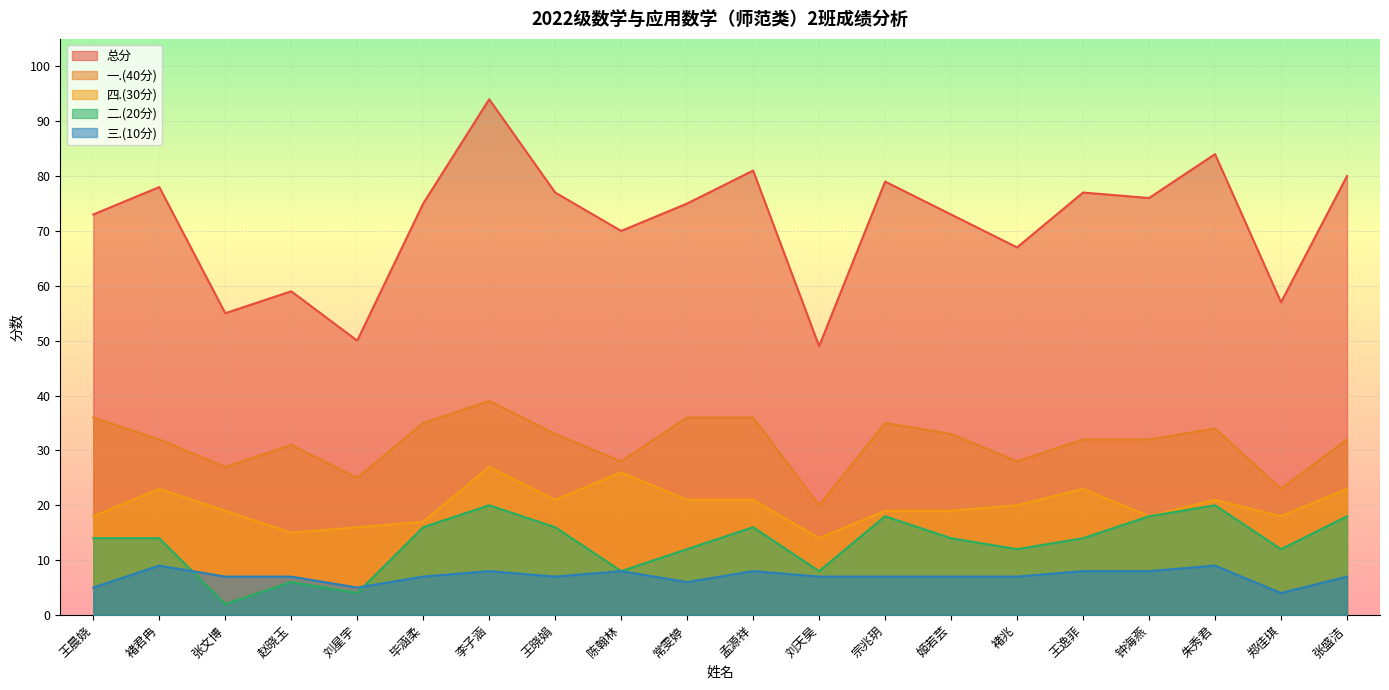

Where is 四.(30分) nearest to the value 20?

褚兆